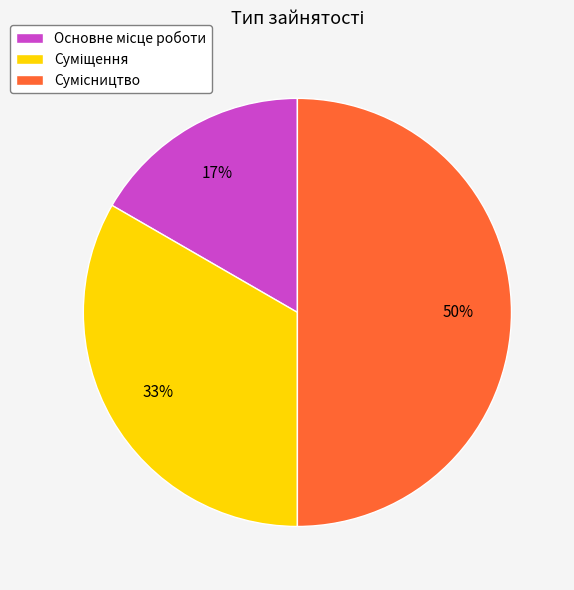

To the nearest percent, what is the average slice percentage?

33%